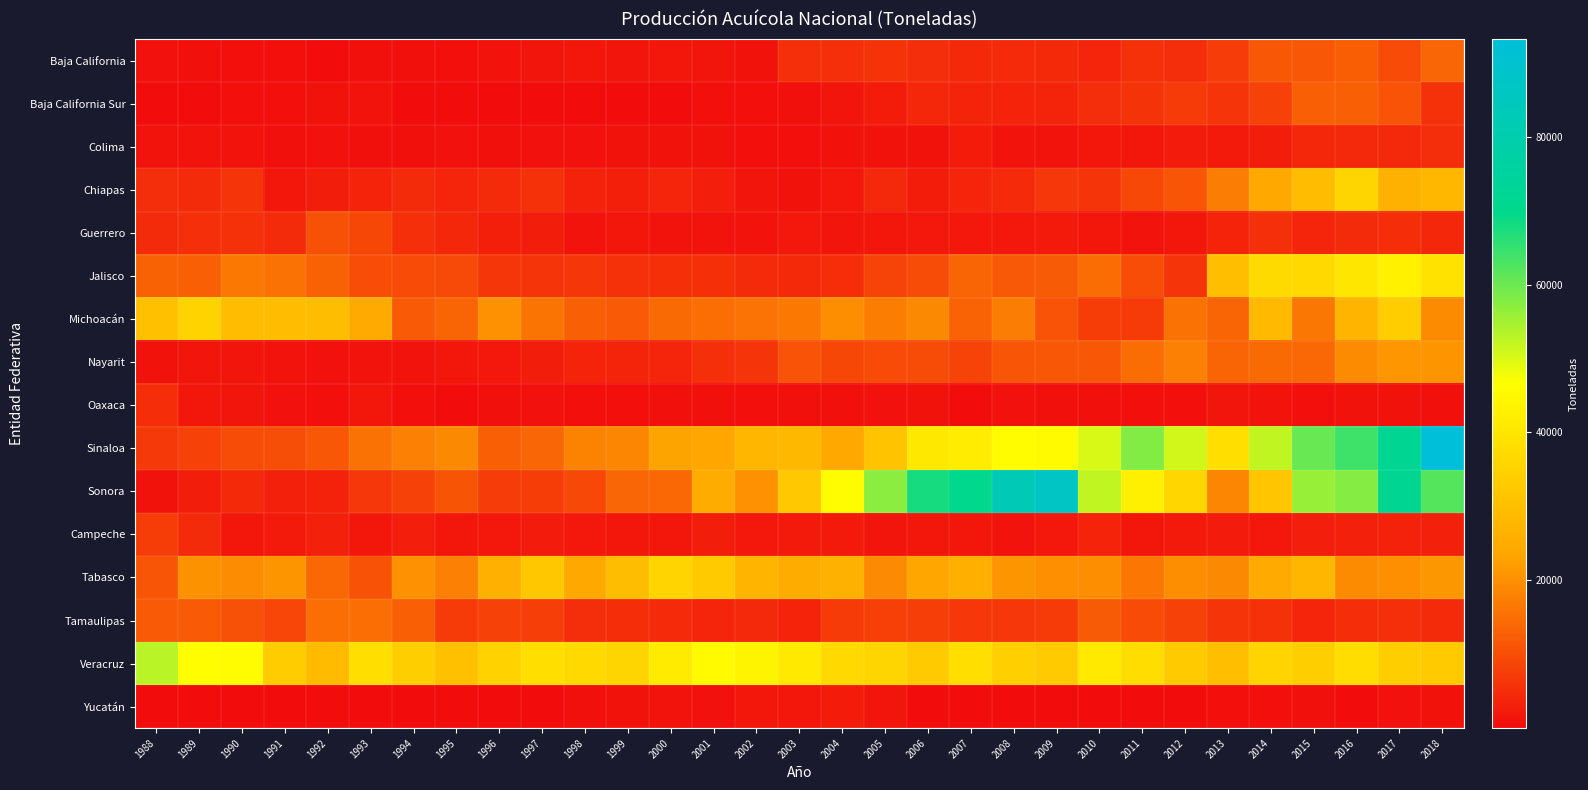

Reading left to right, list all the values displayed in this chart.

Baja California: 1988=909	1989=674	1990=392	1991=441	1992=143	1993=684	1994=659	1995=516	1996=1101	1997=1447	1998=1634	1999=1406	2000=1567	2001=1327	2002=1040	2003=5281	2004=5432	2005=5868	2006=4956	2007=4404	2008=4637	2009=4428	2010=3830	2011=5768	2012=5062	2013=7313	2014=11357	2015=11326	2016=12552	2017=9550	2018=13817
Baja California Sur: 1988=305	1989=211	1990=402	1991=482	1992=1060	1993=1147	1994=132	1995=54	1996=60	1997=116	1998=229	1999=84	2000=330	2001=513	2002=491	2003=638	2004=1292	2005=2492	2006=4083	2007=3695	2008=3512	2009=3669	2010=5077	2011=5859	2012=6971	2013=6201	2014=8284	2015=12610	2016=12594	2017=10755	2018=5782
Colima: 1988=1097	1989=1094	1990=1103	1991=564	1992=743	1993=637	1994=647	1995=777	1996=725	1997=788	1998=818	1999=923	2000=1007	2001=1006	2002=463	2003=407	2004=1075	2005=965	2006=1053	2007=2467	2008=1127	2009=1272	2010=1659	2011=1471	2012=2214	2013=2172	2014=2689	2015=4151	2016=4202	2017=4353	2018=4990
Chiapas: 1988=4948	1989=4735	1990=6047	1991=1485	1992=2578	1993=3620	1994=4826	1995=3895	1996=4869	1997=5794	1998=3370	1999=2998	2000=3949	2001=2813	2002=1457	2003=969	2004=1967	2005=4282	2006=2530	2007=3952	2008=4710	2009=6724	2010=6071	2011=9111	2012=11245	2013=17153	2014=23940	2015=29158	2016=35822	2017=26536	2018=27879
Guerrero: 1988=4894	1989=5414	1990=5784	1991=4888	1992=10460	1993=9016	1994=5292	1995=4047	1996=2987	1997=2726	1998=1219	1999=1494	2000=1149	2001=1211	2002=1208	2003=1941	2004=1368	2005=1785	2006=1923	2007=1929	2008=1883	2009=2105	2010=1576	2011=1264	2012=1678	2013=3493	2014=5456	2015=3859	2016=4867	2017=5194	2018=4118
Jalisco: 1988=13103	1989=12640	1990=16720	1991=15425	1992=13048	1993=9915	1994=9598	1995=9396	1996=6432	1997=6142	1998=6415	1999=5646	2000=5464	2001=5610	2002=4810	2003=4449	2004=5230	2005=8488	2006=9722	2007=13563	2008=11707	2009=12087	2010=14876	2011=9997	2012=6174	2013=29742	2014=37037	2015=36858	2016=40369	2017=42985	2018=39229
Michoacán: 1988=30311	1989=35180	1990=29181	1991=29123	1992=29612	1993=24661	1994=11860	1995=13574	1996=20309	1997=15882	1998=12851	1999=11856	2000=14272	2001=15007	2002=15694	2003=16702	2004=19661	2005=17307	2006=18943	2007=13163	2008=17283	2009=10834	2010=7545	2011=7221	2012=15378	2013=13465	2014=28572	2015=16360	2016=27589	2017=33768	2018=19382
Nayarit: 1988=964	1989=1304	1990=1326	1991=1150	1992=790	1993=1145	1994=1266	1995=1656	1996=1981	1997=2638	1998=3567	1999=3751	2000=3824	2001=5354	2002=6093	2003=10905	2004=9001	2005=9595	2006=9673	2007=8387	2008=11202	2009=11364	2010=11397	2011=14576	2012=17711	2013=13589	2014=14199	2015=14051	2016=19305	2017=21010	2018=20799
Oaxaca: 1988=5183	1989=1607	1990=1457	1991=798	1992=455	1993=1461	1994=483	1995=348	1996=709	1997=866	1998=518	1999=480	2000=609	2001=603	2002=399	2003=612	2004=675	2005=746	2006=915	2007=314	2008=777	2009=619	2010=704	2011=453	2012=430	2013=1365	2014=1194	2015=433	2016=1012	2017=969	2018=710
Sinaloa: 1988=6739	1989=8307	1990=9801	1991=10054	1992=11450	1993=15651	1994=17659	1995=18989	1996=12857	1997=13734	1998=17900	1999=18654	2000=23163	2001=23590	2002=27724	2003=28189	2004=23904	2005=31061	2006=40616	2007=41781	2008=45917	2009=45416	2010=50199	2011=57929	2012=50882	2013=38118	2014=52269	2015=60278	2016=64164	2017=71737	2018=93180
Sonora: 1988=1007	1989=2662	1990=4417	1991=3216	1992=3309	1993=6601	1994=8065	1995=11060	1996=7330	1997=7527	1998=9194	1999=13758	2000=14135	2001=25084	2002=20204	2003=32574	2004=45687	2005=57164	2006=67852	2007=70188	2008=82799	2009=87168	2010=52342	2011=42497	2012=36162	2013=18480	2014=31538	2015=55933	2016=57778	2017=71810	2018=62122
Campeche: 1988=7630	1989=4909	1990=1715	1991=2115	1992=3189	1993=1596	1994=2818	1995=1477	1996=1957	1997=2331	1998=1859	1999=1475	2000=1775	2001=2579	2002=1870	2003=2007	2004=2052	2005=1310	2006=1617	2007=1610	2008=1186	2009=1852	2010=3587	2011=1761	2012=2135	2013=2361	2014=1972	2015=2896	2016=3154	2017=3404	2018=3234
Tabasco: 1988=11114	1989=20532	1990=19504	1991=20771	1992=14041	1993=10671	1994=20256	1995=17775	1996=26084	1997=32087	1998=24144	1999=29534	2000=35364	2001=33167	2002=27263	2003=25147	2004=26513	2005=19255	2006=23664	2007=25750	2008=20800	2009=19895	2010=19836	2011=16074	2012=19684	2013=18977	2014=24576	2015=27719	2016=19460	2017=20020	2018=21160
Tamaulipas: 1988=11860	1989=11840	1990=10409	1991=8830	1992=14996	1993=14967	1994=12840	1995=7124	1996=8339	1997=7656	1998=5081	1999=5166	2000=4656	2001=3923	2002=4317	2003=3499	2004=7004	2005=7943	2006=7751	2007=6615	2008=6590	2009=7226	2010=12014	2011=9514	2012=8322	2013=6366	2014=5774	2015=3901	2016=5219	2017=5373	2018=4854
Veracruz: 1988=52968	1989=46399	1990=45767	1991=33480	1992=29056	1993=38061	1994=33925	1995=30338	1996=35038	1997=38048	1998=36809	1999=35755	2000=41349	2001=45349	2002=43994	2003=41113	2004=36874	2005=35709	2006=33156	2007=38210	2008=34338	2009=33124	2010=41104	2011=37831	2012=33012	2013=29831	2014=35470	2015=33910	2016=37710	2017=33930	2018=32966
Yucatán: 1988=61	1989=113	1990=265	1991=160	1992=156	1993=2	1994=7	1995=7	1996=8	1997=283	1998=692	1999=1013	2000=1156	2001=906	2002=1522	2003=1752	2004=2416	2005=1441	2006=184	2007=50	2008=270	2009=271	2010=244	2011=233	2012=352	2013=382	2014=453	2015=578	2016=283	2017=756	2018=1006